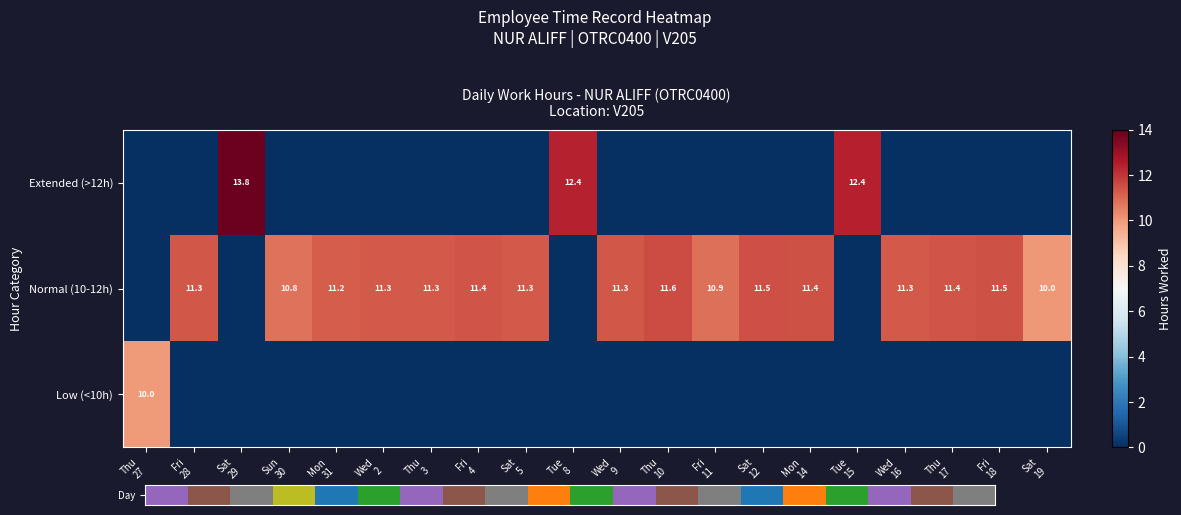

What is the spread (max minus min) of values at Wed
9?

11.3